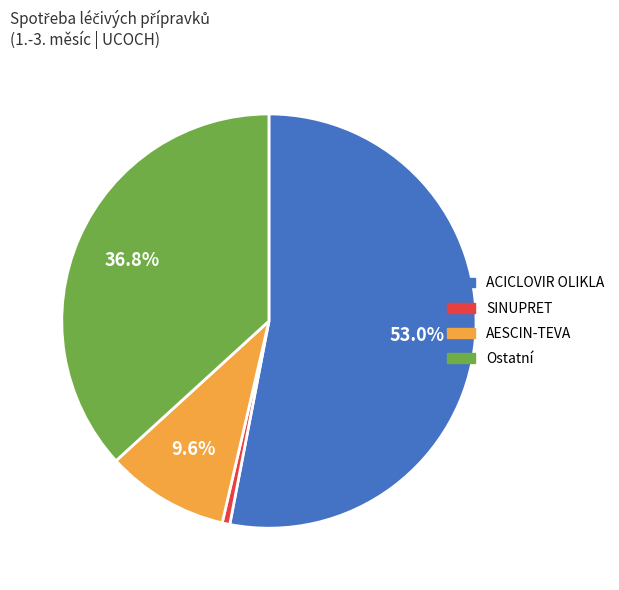

Is there any slice that represents more than half of the pie?

Yes